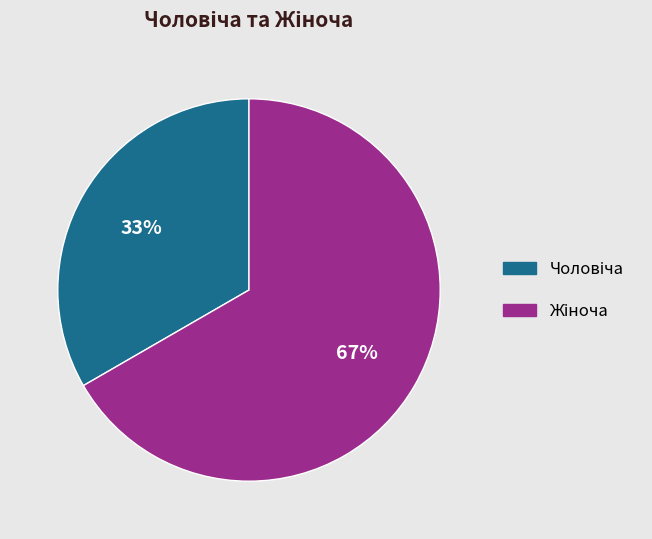

Does any single category account for the majority?

Yes